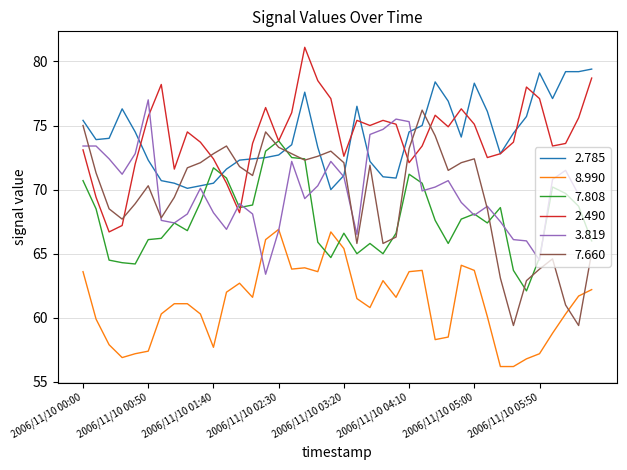

What is the lowest value of the 2.785 series?

70.0